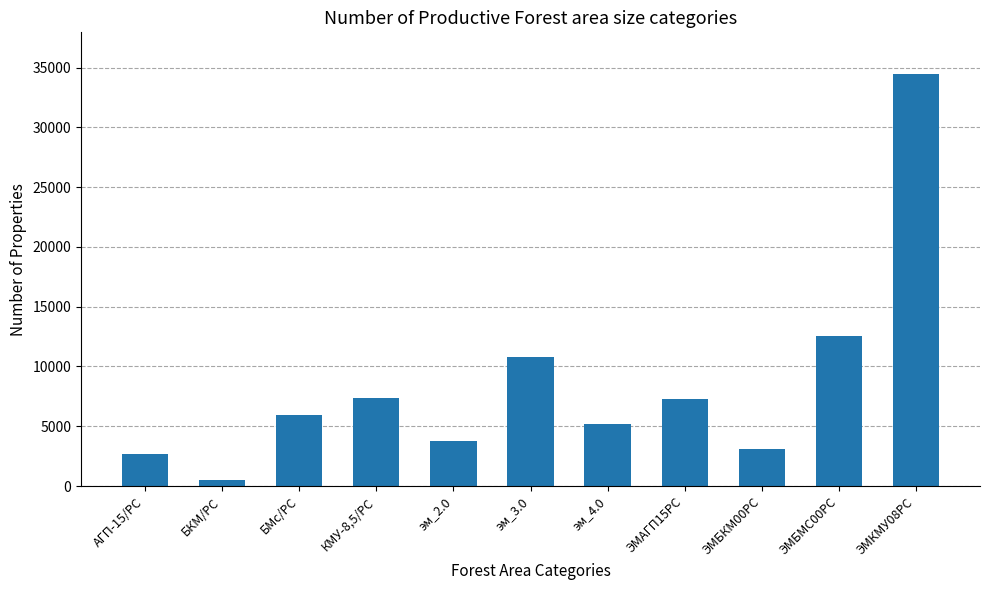

What is the difference between the maximum and second lowest values?

31799